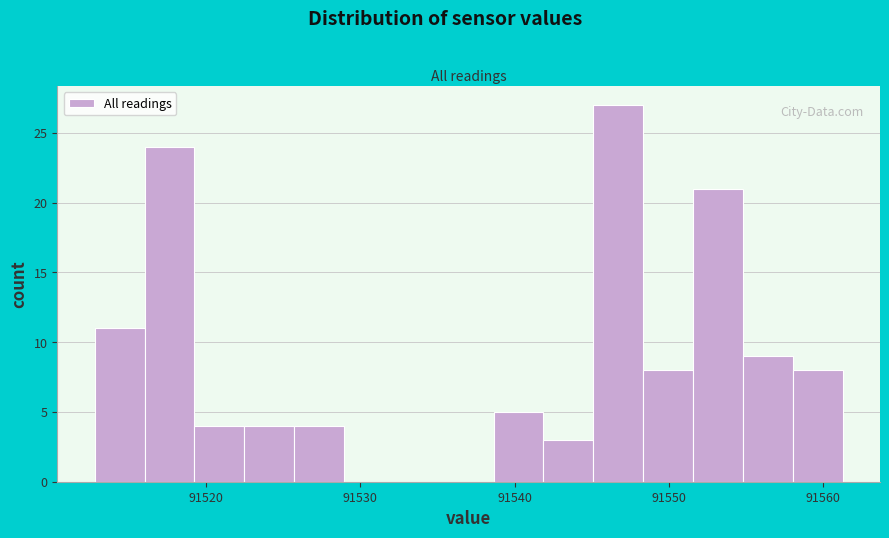

Around what value on the x-axis is the tallest bar? Give the approximate position of its centre, as read against the axis.

91547